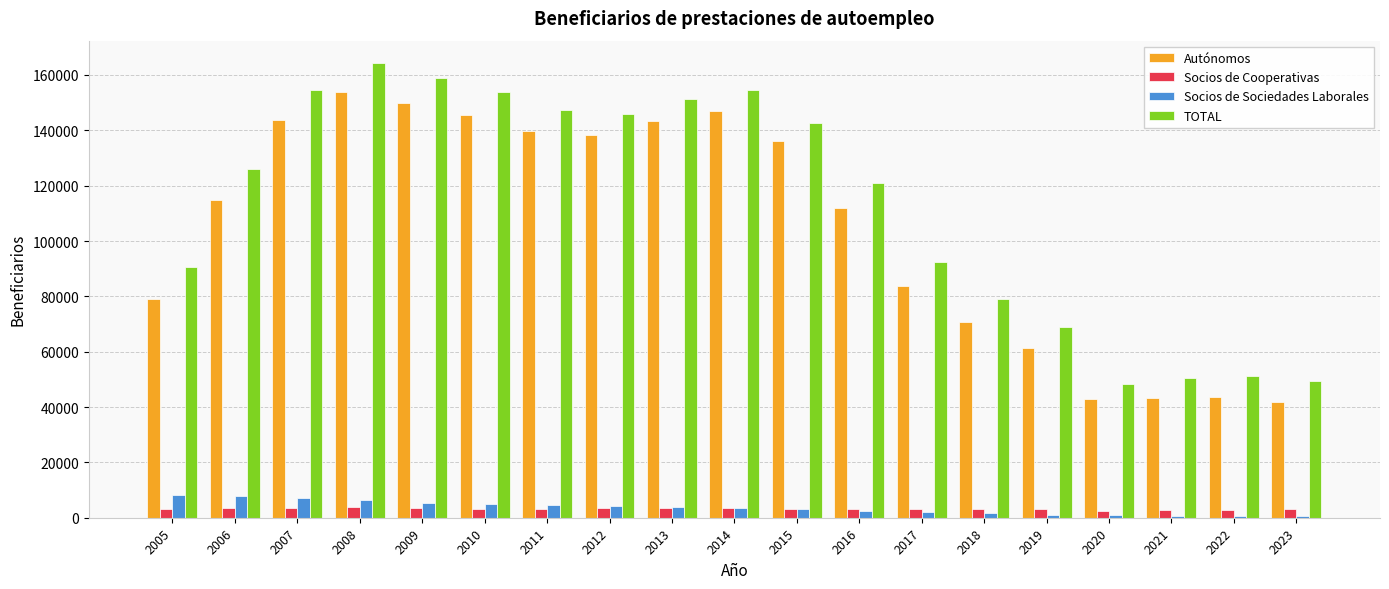

Which series has the largest range (max minus min)?

TOTAL